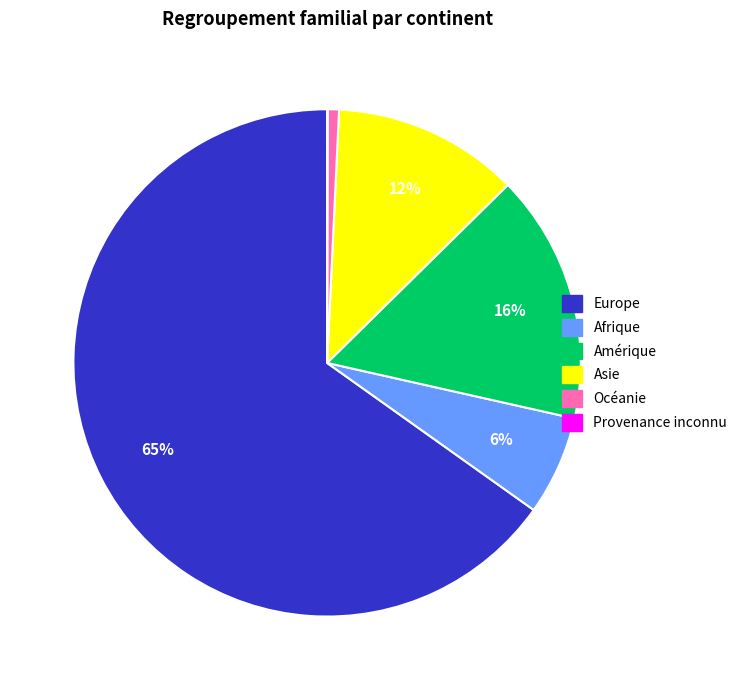

Does any single category account for the majority?

Yes